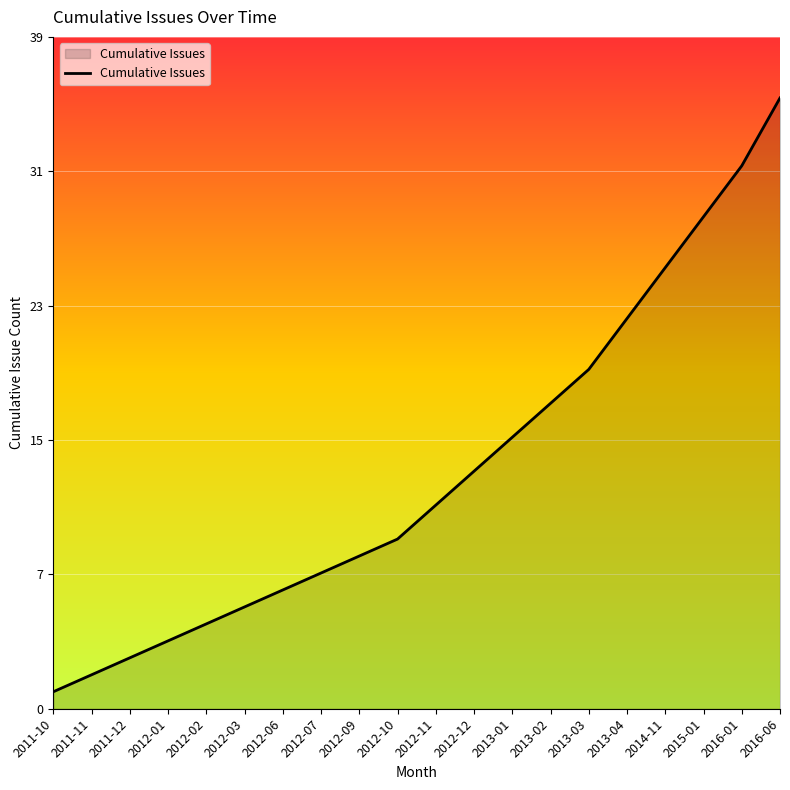

Does the chart display data point markers on the line(s)?

No